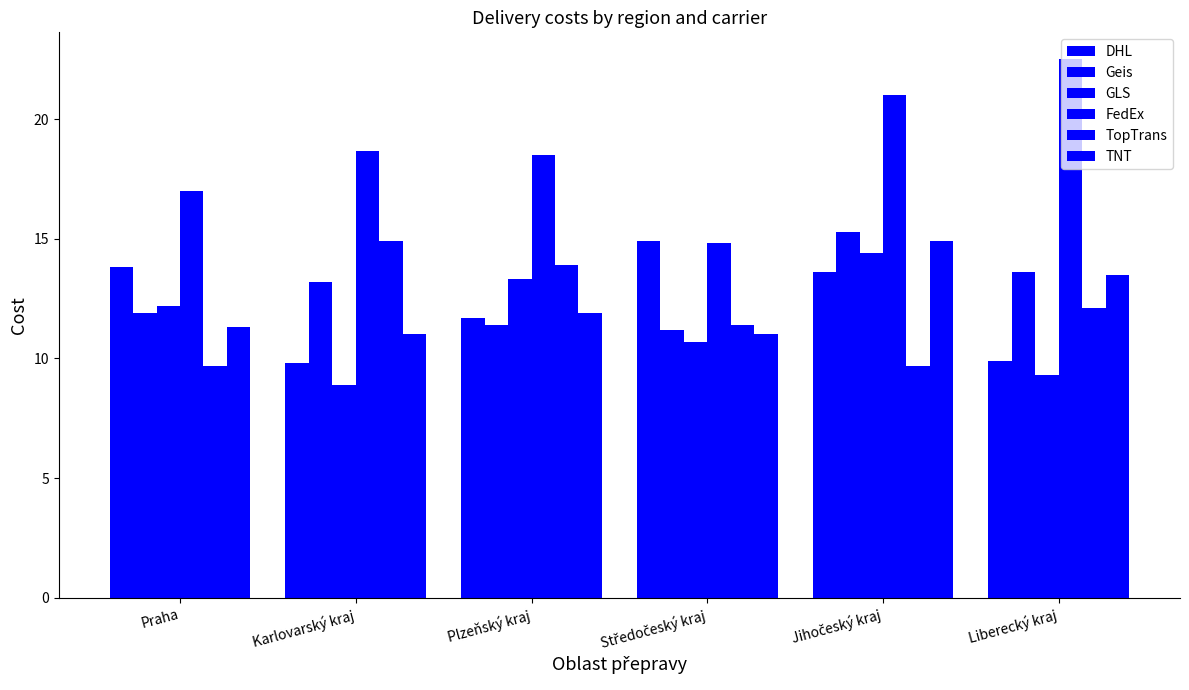

True or false: FedEx has a value of 14.8 at Středočeský kraj.

True